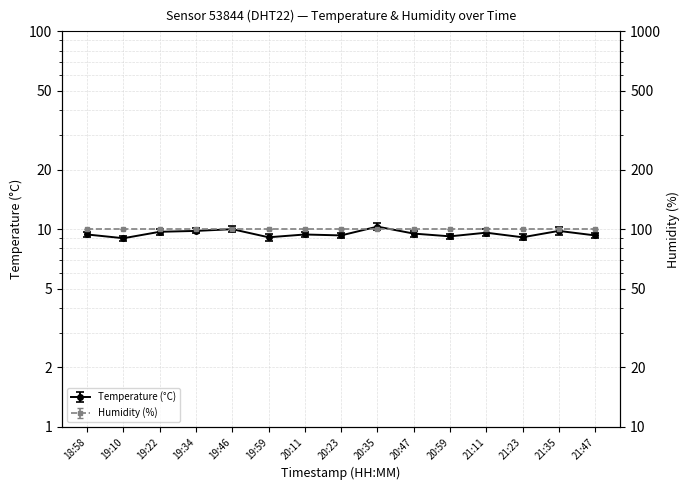

List the labels in order of value, largest first.

20:35, 19:46, 19:34, 21:35, 19:22, 21:11, 20:47, 18:58, 20:11, 20:23, 21:47, 20:59, 19:59, 21:23, 19:10